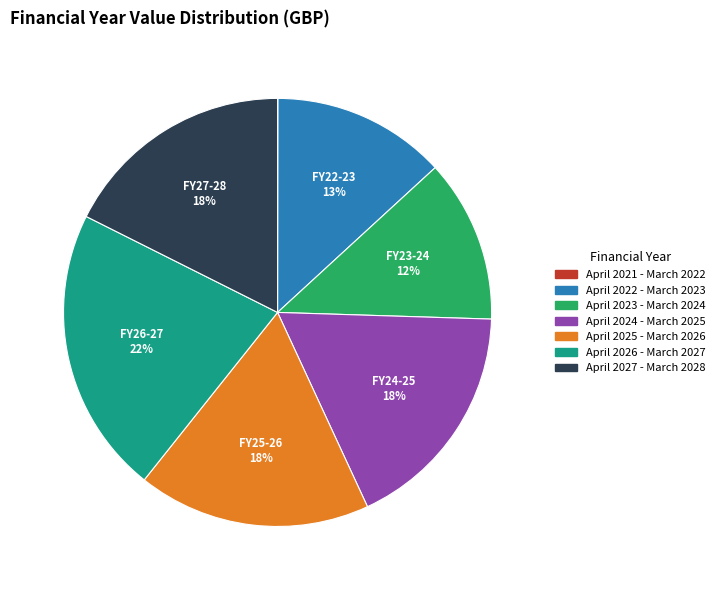

Which has a higher value, April 2023 - March 2024 or April 2027 - March 2028?

April 2027 - March 2028